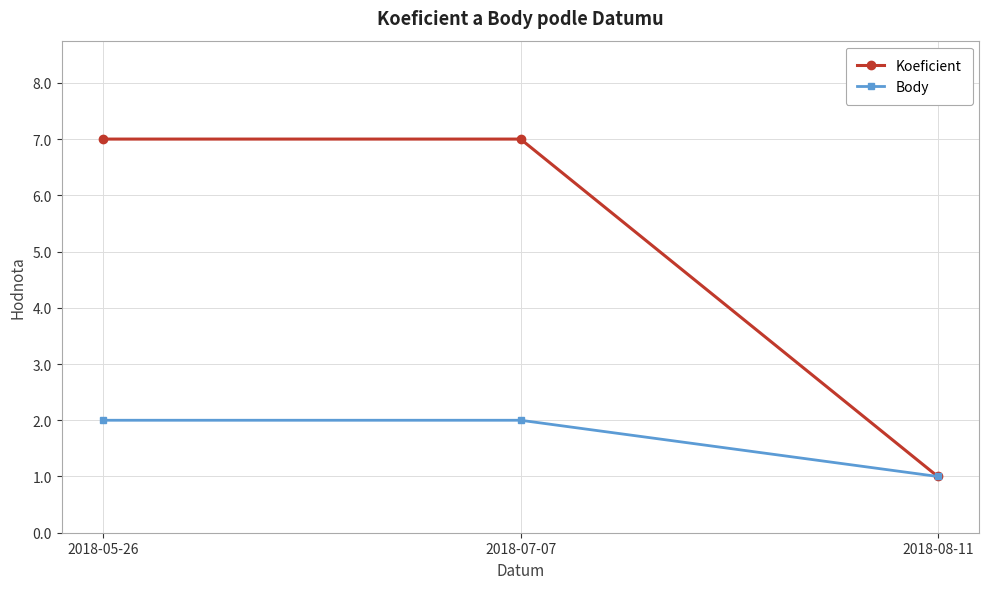

Rank the series by their average value, from lowest to highest.

Body, Koeficient